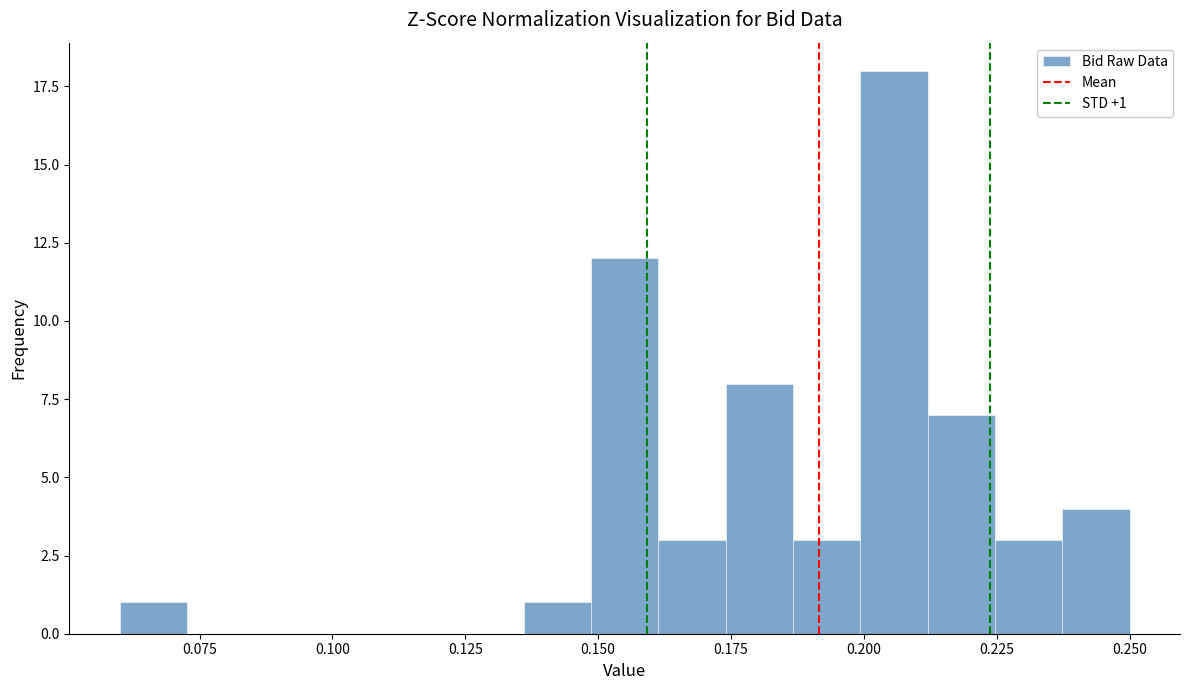

Read against the x-axis, roughly where is the centre of the tallest bar?

0.205